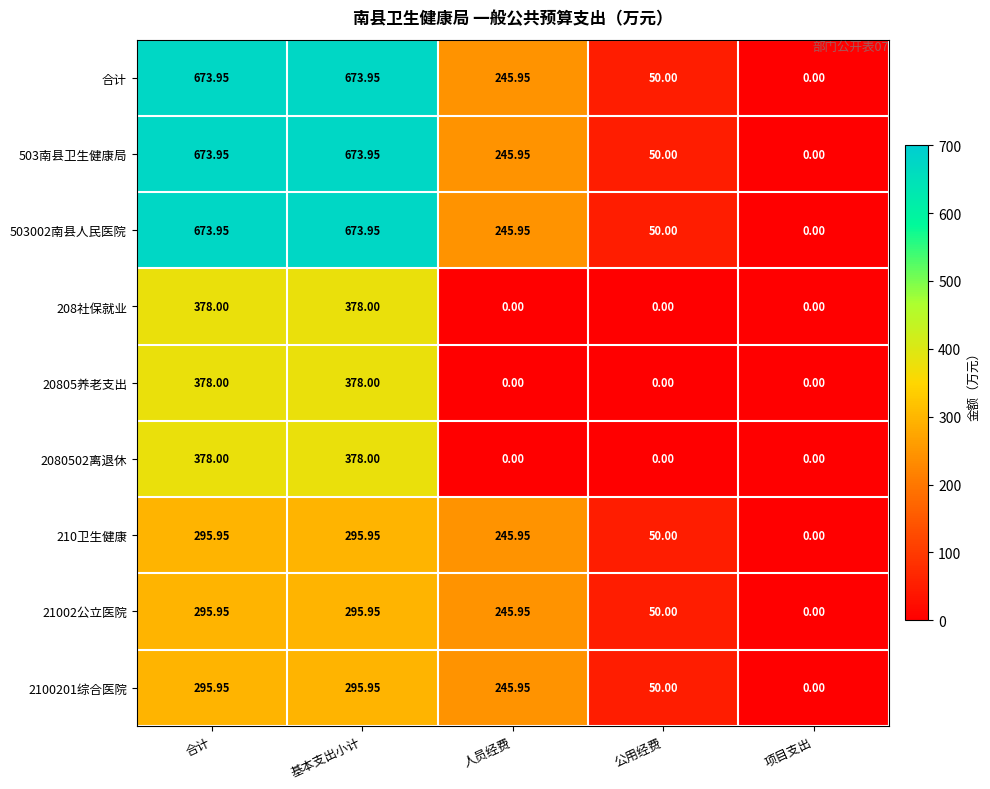

How many data points in 合计 are above 245?

3